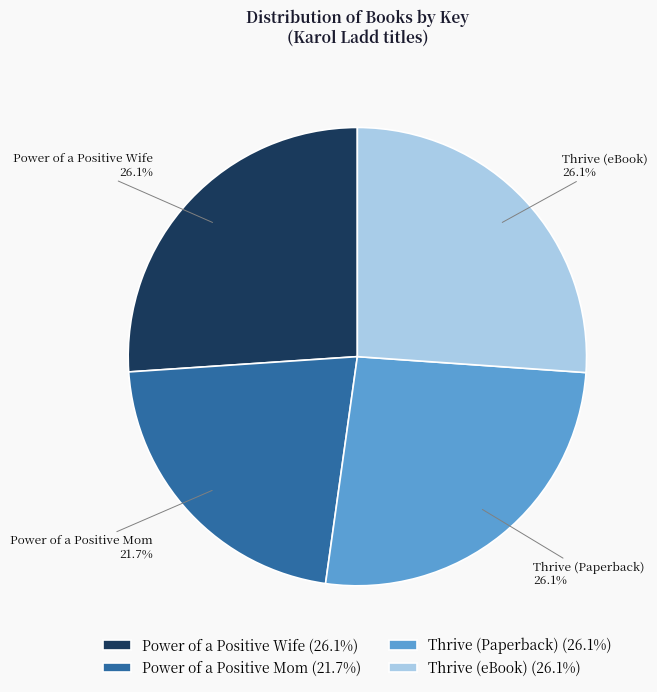

The Power of a Positive Wife slice represents 20% of the pie. True or false?

False